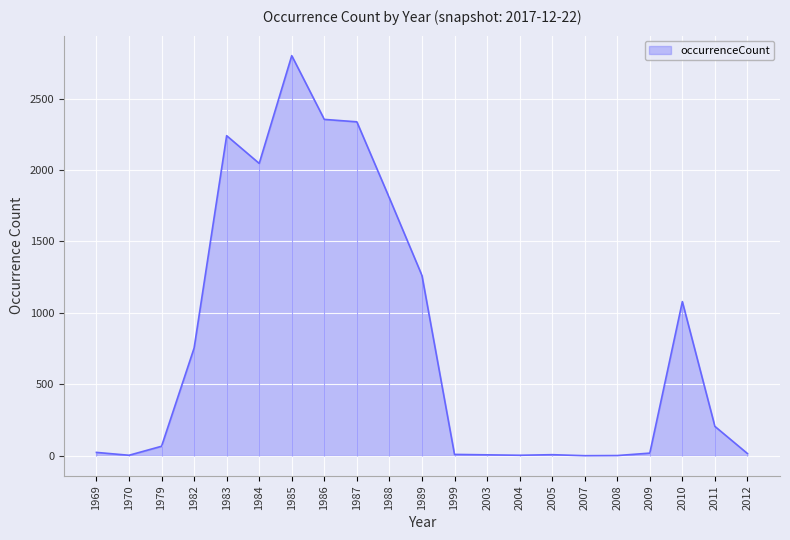

What is the difference between the values at 1979 and 1983?

2173